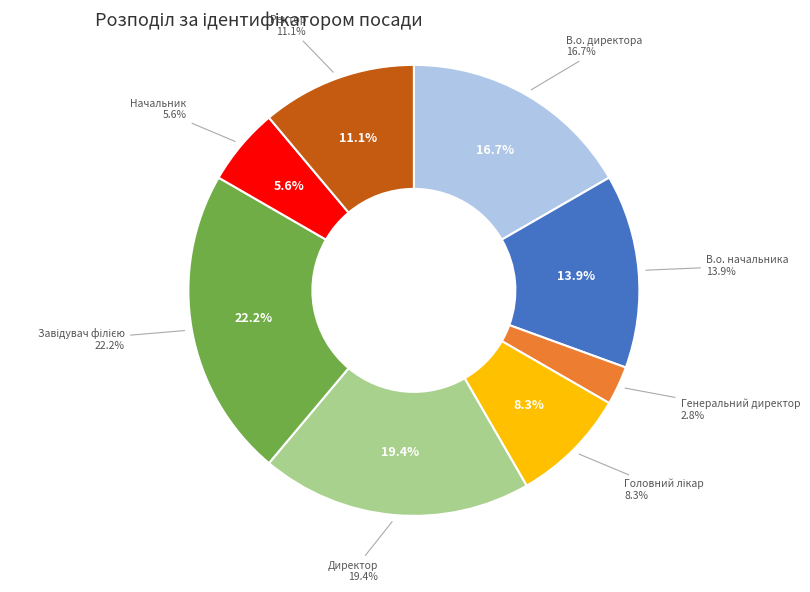

To the nearest percent, what is the difference between the В.о. директора and Генеральний директор slice percentages?

14%